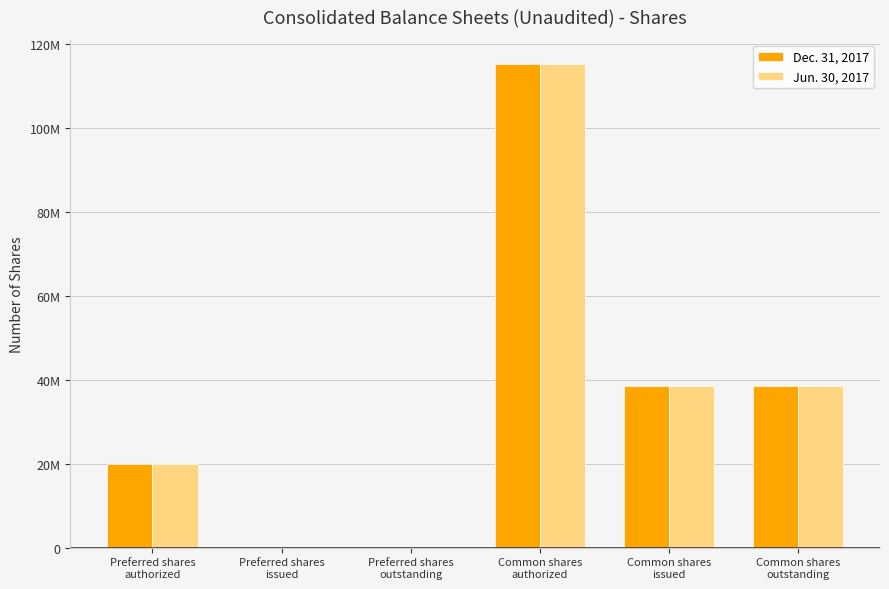

Which category has the highest value in the Dec. 31, 2017 series?

Common shares
authorized